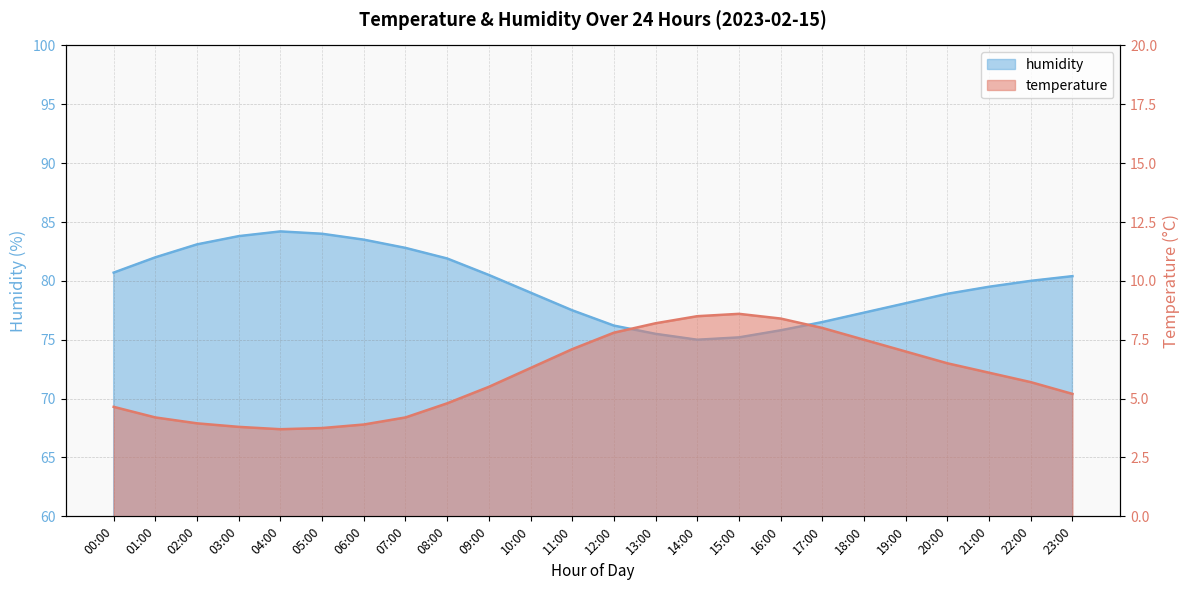

What is the lowest value of the temperature series?

3.7